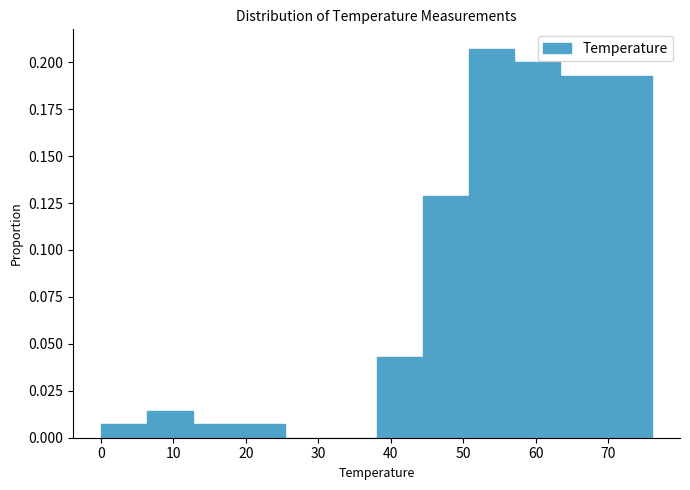

What is the height of the bar covering 6 to 13 on the x-axis? Neither the bar edges nor the heights are printed on the chart, so give them approximately, as read against the axes.

0.015